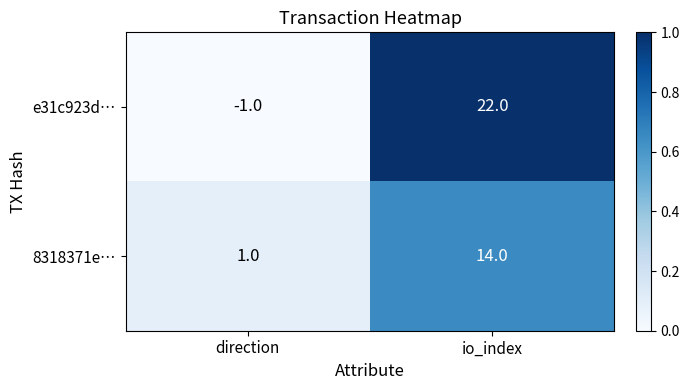

Is it true that e31c923d… equals -1 at direction?

True